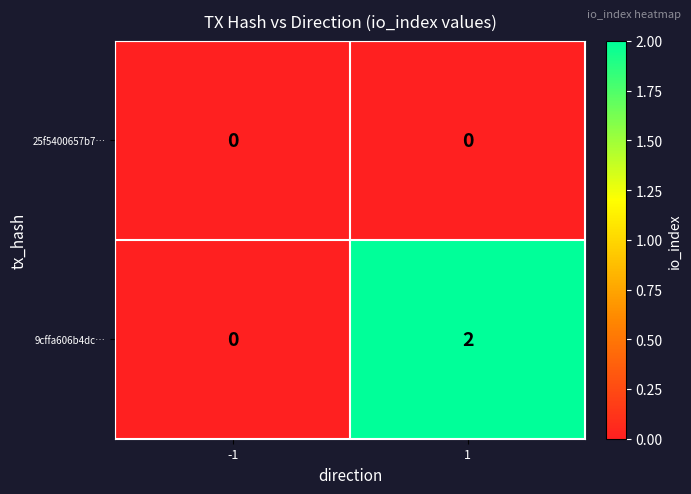

Rank the categories by 9cffa606b4dc… value from highest to lowest.

1, -1